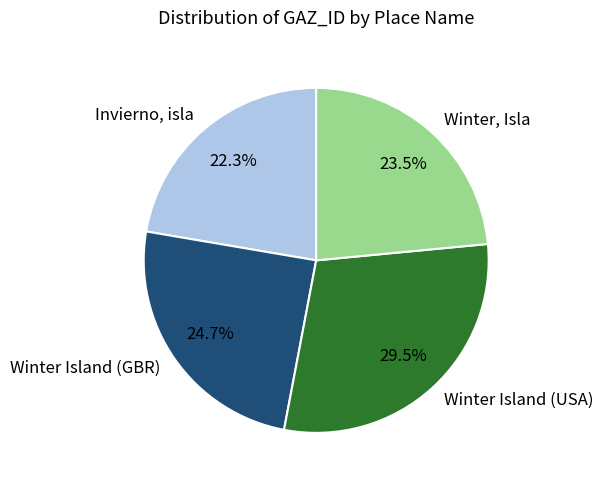

To the nearest percent, what is the combined percentage of Winter, Isla and Winter Island (GBR)?

48%